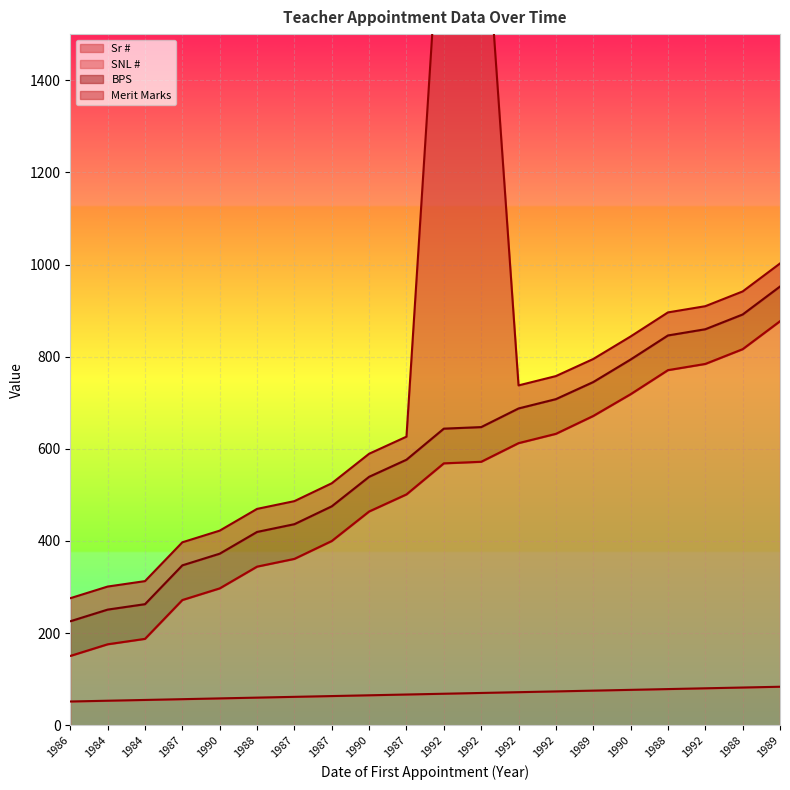

What is the label of the 6th point from the right?

1989